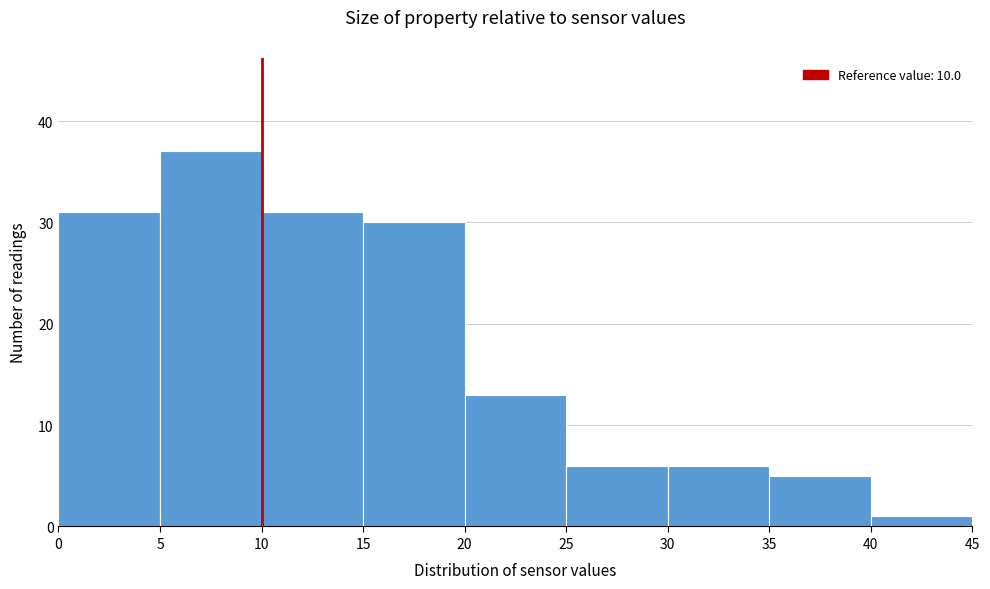

Reading left to right, transcribe this chart: for each bar, give the range it covers on the x-axis and its height. The values are not printed on the chart, so give them approximately, as read against the axis.

0 to 5: 31
5 to 10: 37
10 to 15: 31
15 to 20: 30
20 to 25: 13
25 to 30: 6
30 to 35: 6
35 to 40: 5
40 to 45: 1